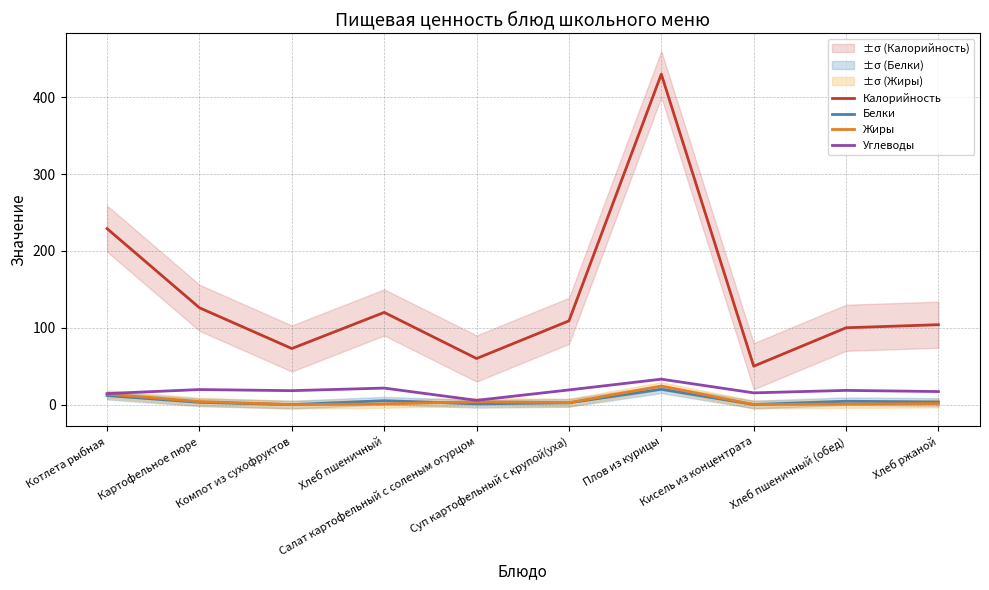

Which series has the largest total across all categories?

Калорийность